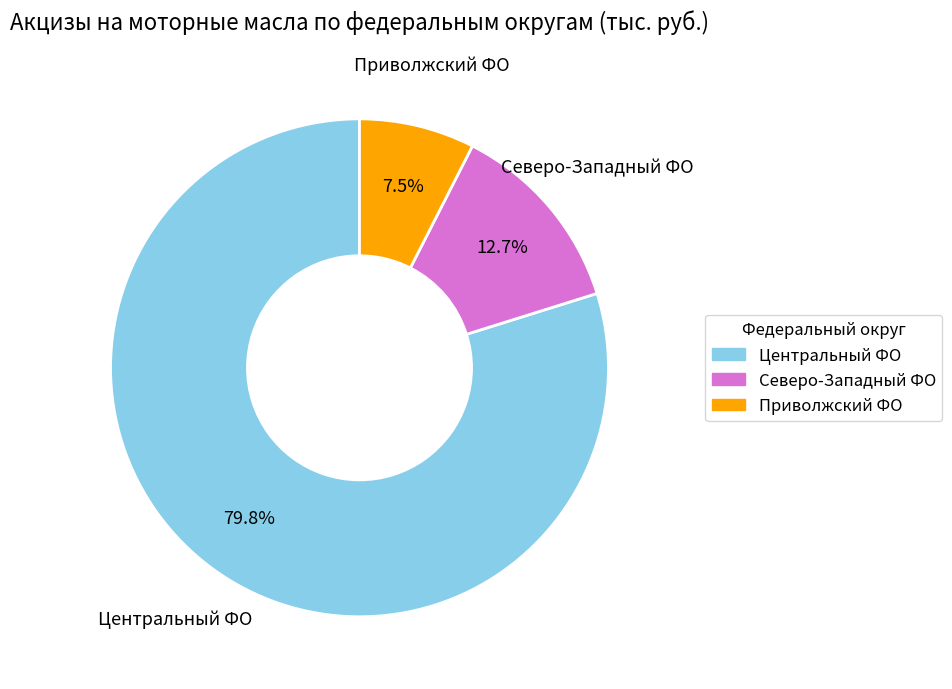

Does any single category account for the majority?

Yes